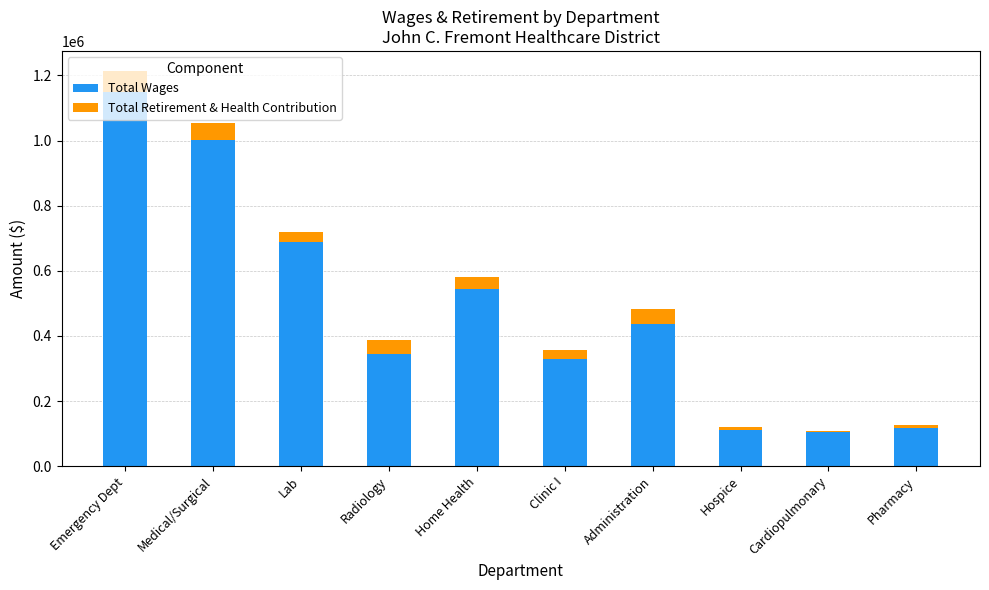

True or false: Total Wages has a value of 152841 at Radiology.

False